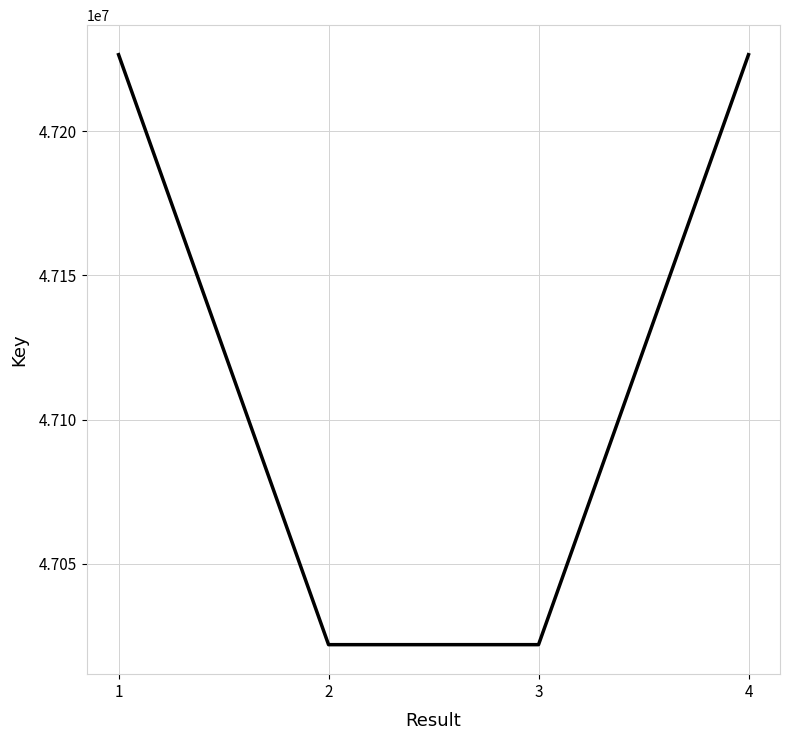

The chart shows a value of 19731358 at 1. True or false?

False